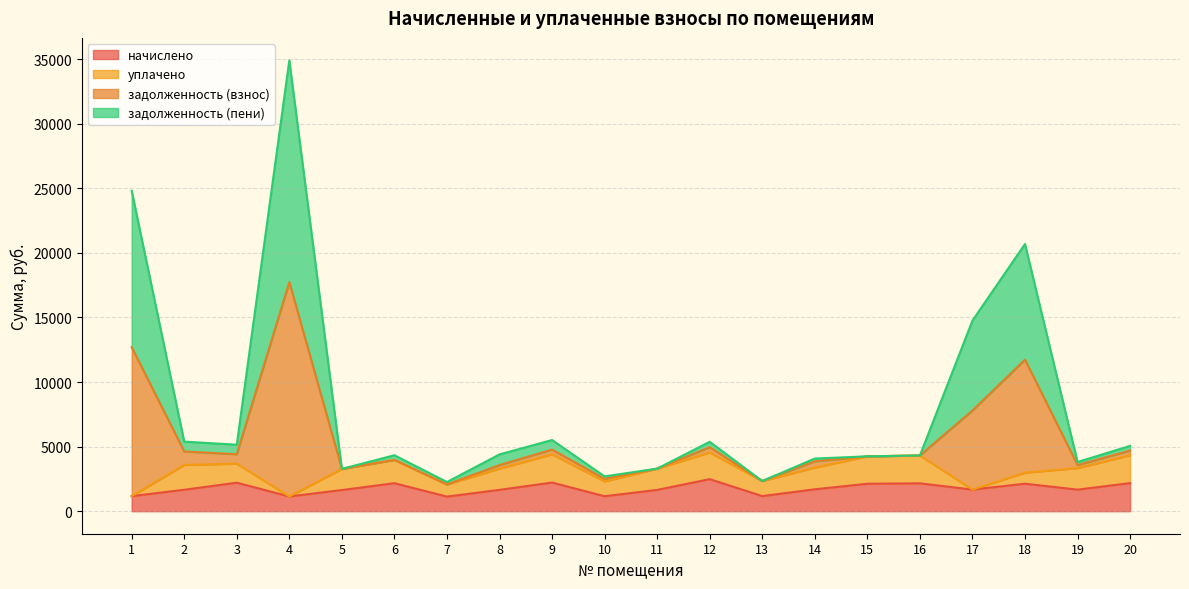

Which category has the lowest value across all series?

7